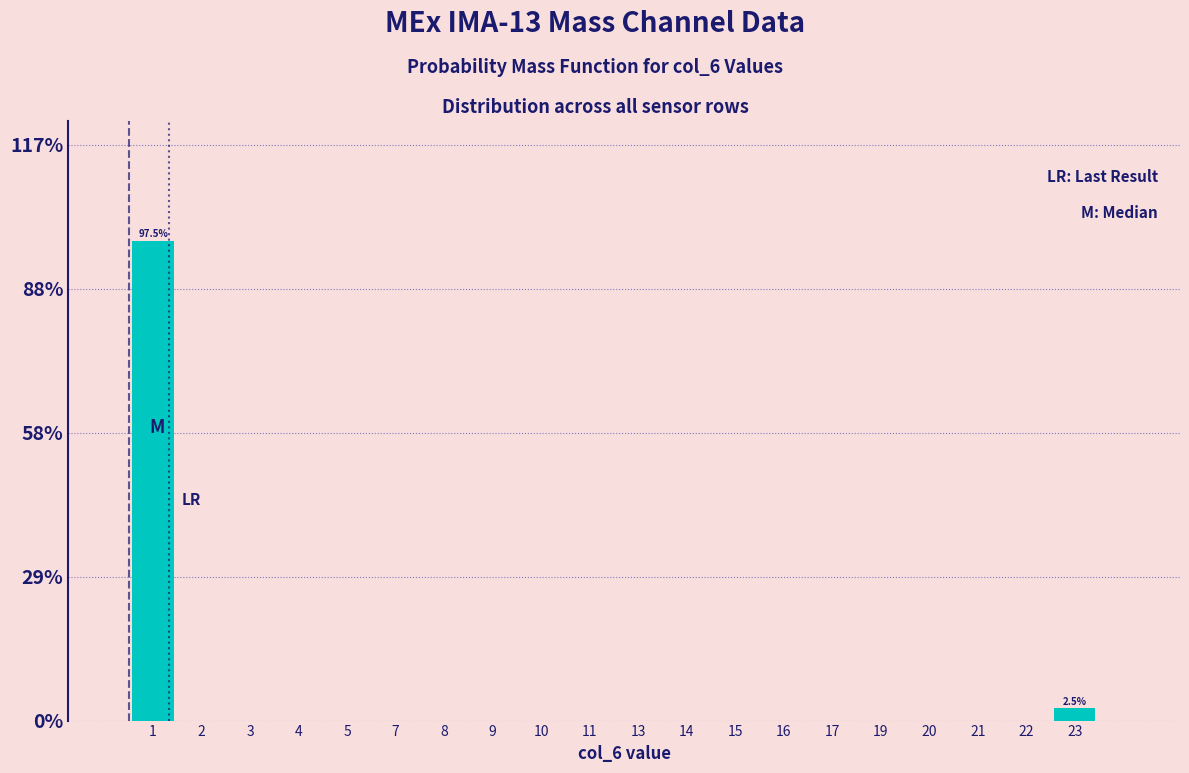

Reading left to right, list all the values displayed in this chart.

1=97.5	2=0.0	3=0.0	4=0.0	5=0.0	7=0.0	8=0.0	9=0.0	10=0.0	11=0.0	13=0.0	14=0.0	15=0.0	16=0.0	17=0.0	19=0.0	20=0.0	21=0.0	22=0.0	23=2.5